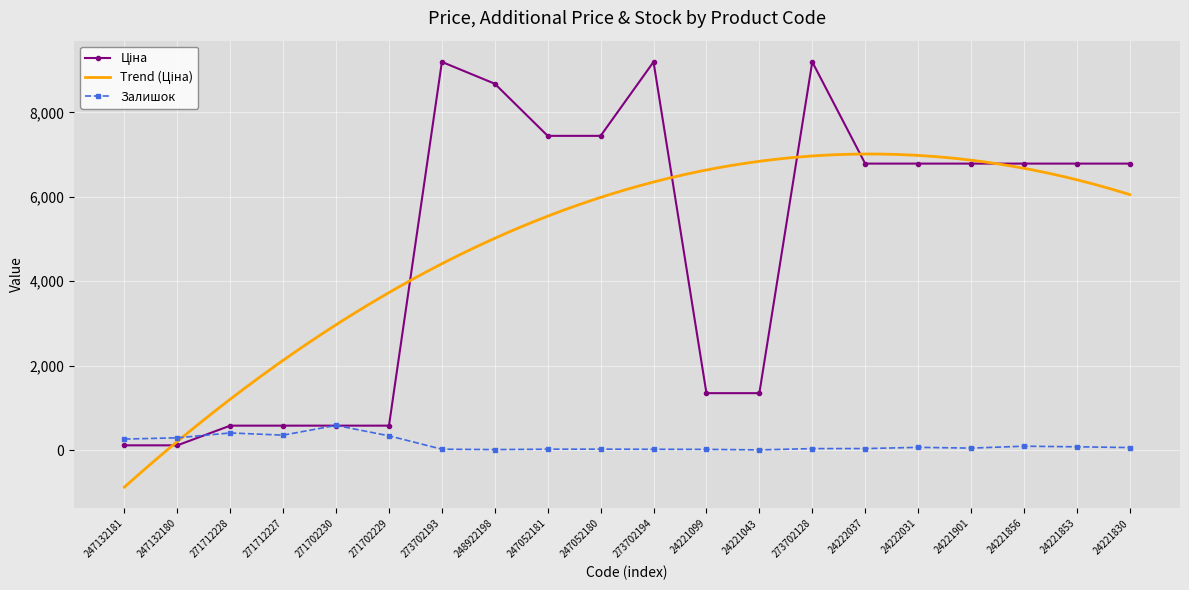

What is the difference between the second highest and second lowest values in the Ціна series?

9084.5